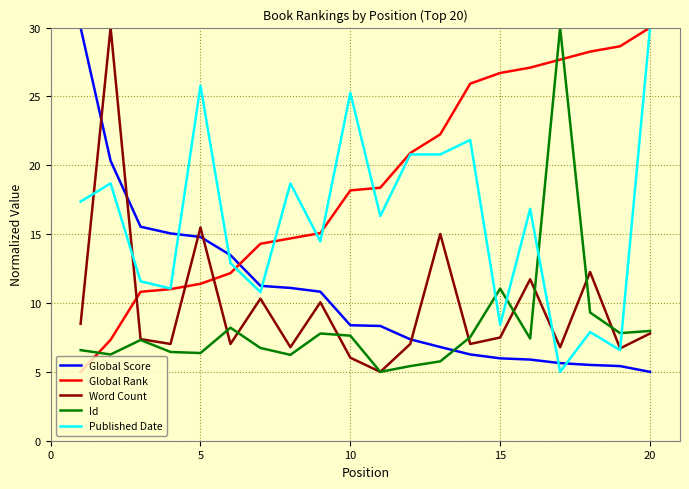

How many times do Id and Published Date cross each other?

4